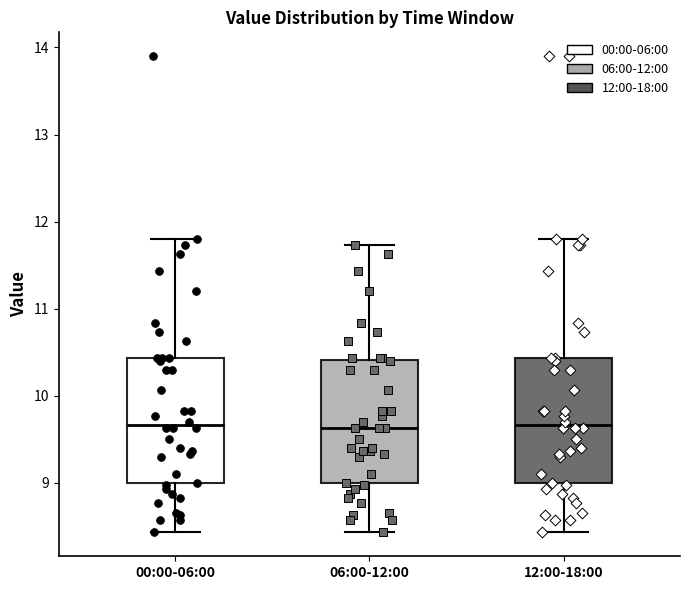

Where does the median line of the box for 00:00-06:00 sit on the y-axis? The values are not printed on the chart, so give them approximately, as read against the axis.

9.7